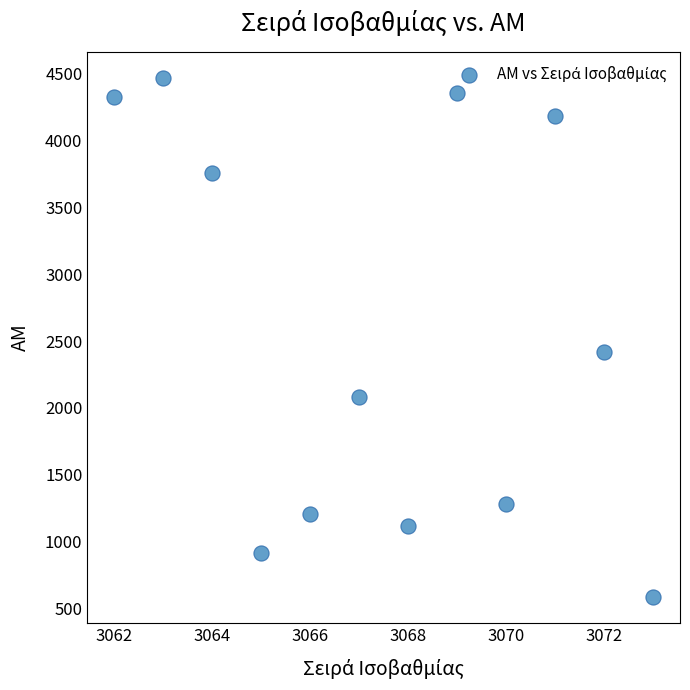

What Y value in the scatter plot is closest to 2526?

2417